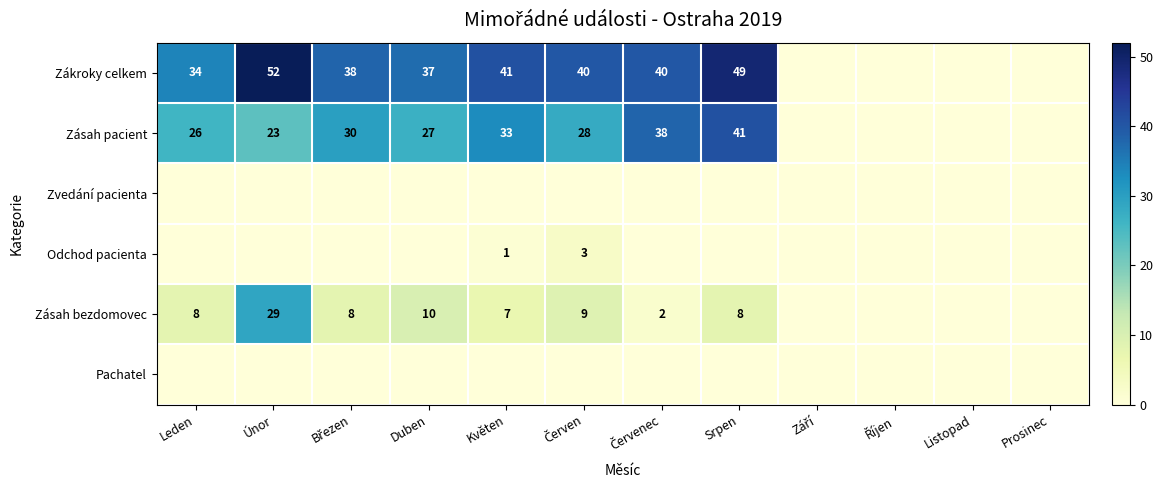

Is it true that Zákroky celkem equals 49 at Srpen?

True